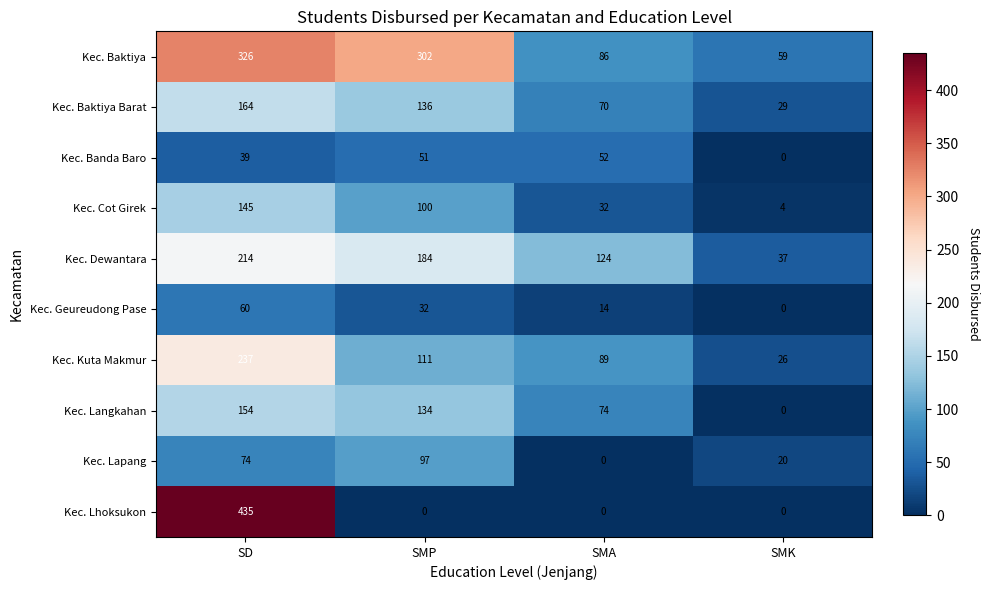

What is the difference between the Kec. Dewantara values at SMP and SMA?

60